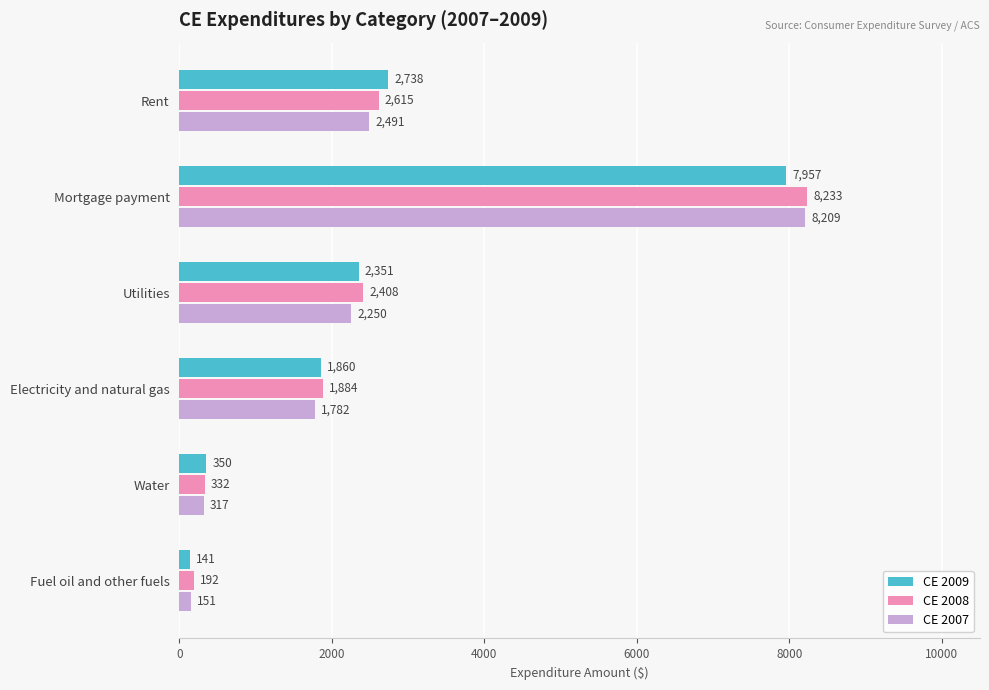

True or false: CE 2009 has a value of 5261 at Mortgage payment.

False